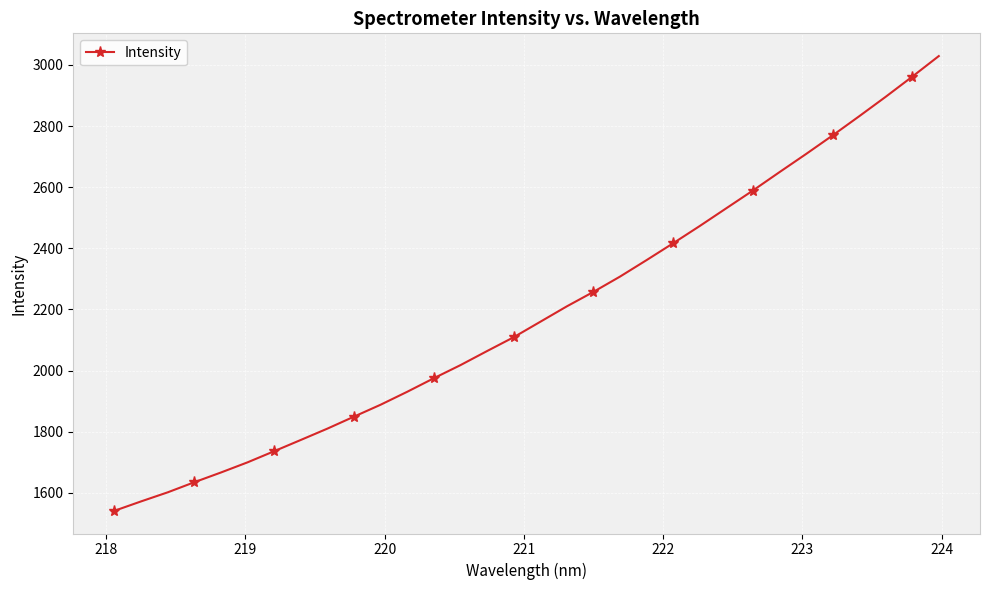

True or false: there are more than 2 points higher than both neighbors.

False